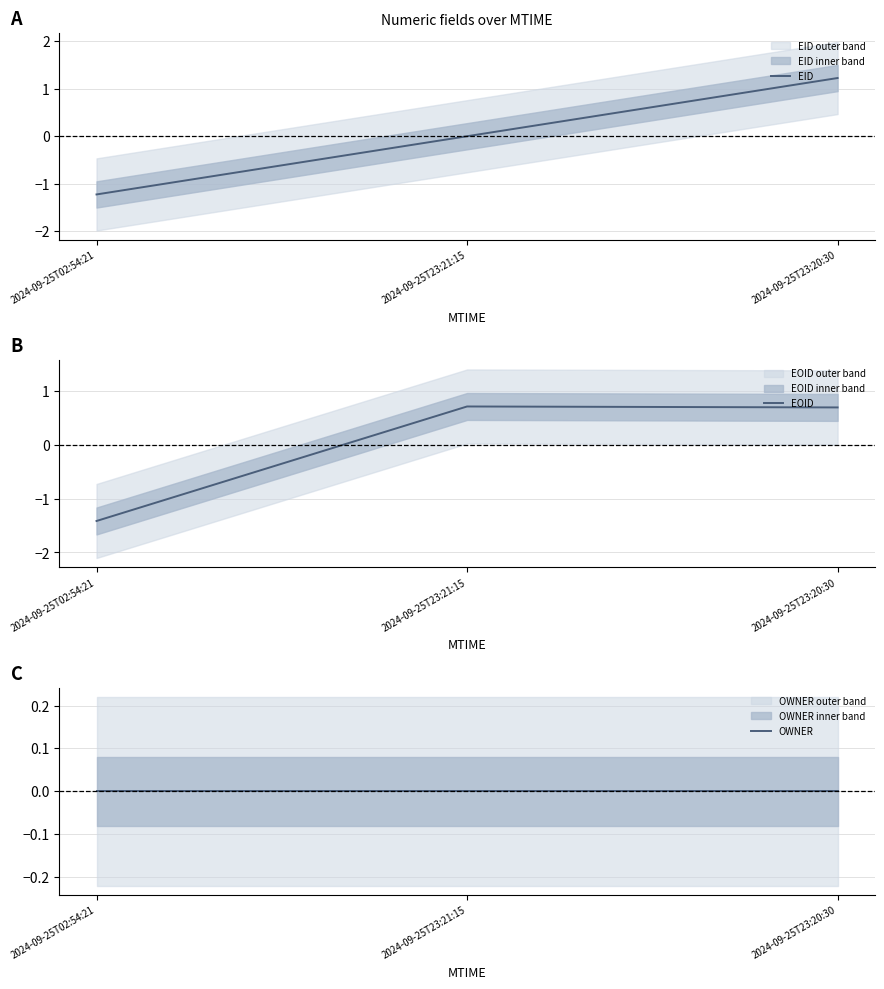

Which label corresponds to the largest value in the chart?

2024-09-25T23:20:30